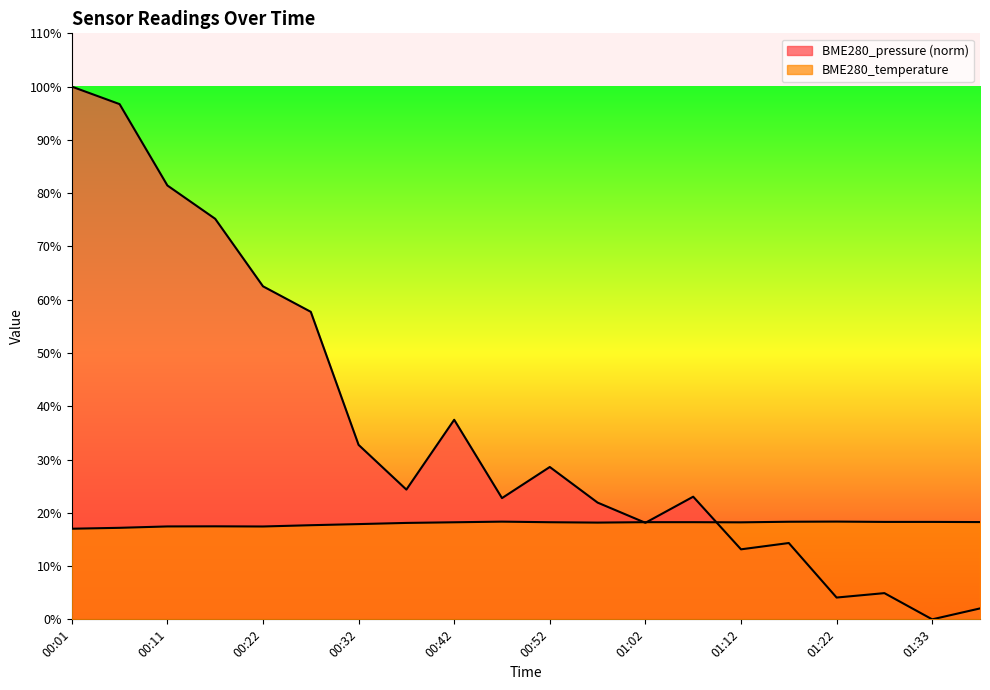

What is the value of the BME280_temperature point at the 8th from the left?

18.1